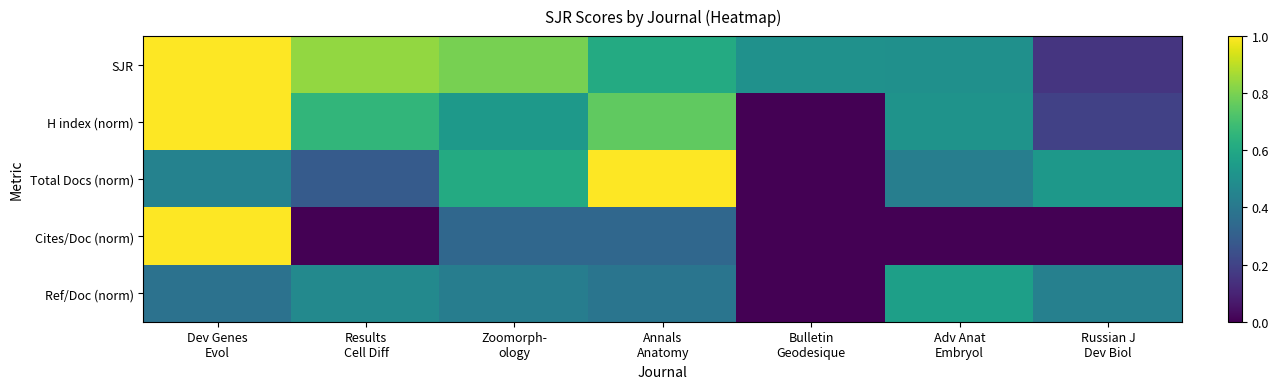

At which category is the sum across all series the highest?

Dev Genes
Evol